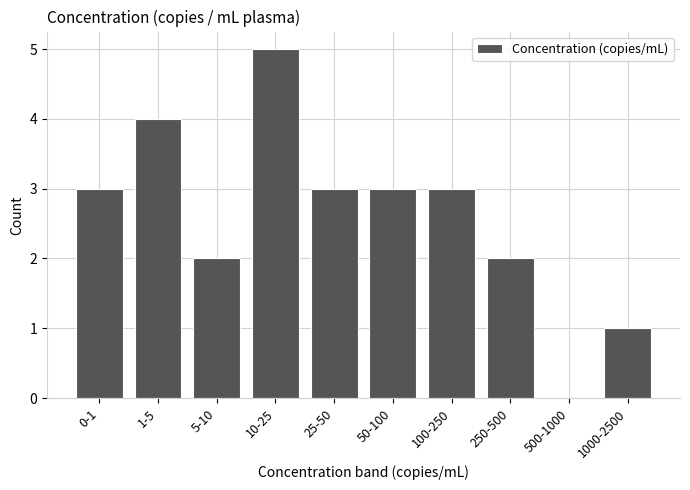

Reading right to left, transcribe all the data shown in this chart.

1000-2500=1	500-1000=0	250-500=2	100-250=3	50-100=3	25-50=3	10-25=5	5-10=2	1-5=4	0-1=3